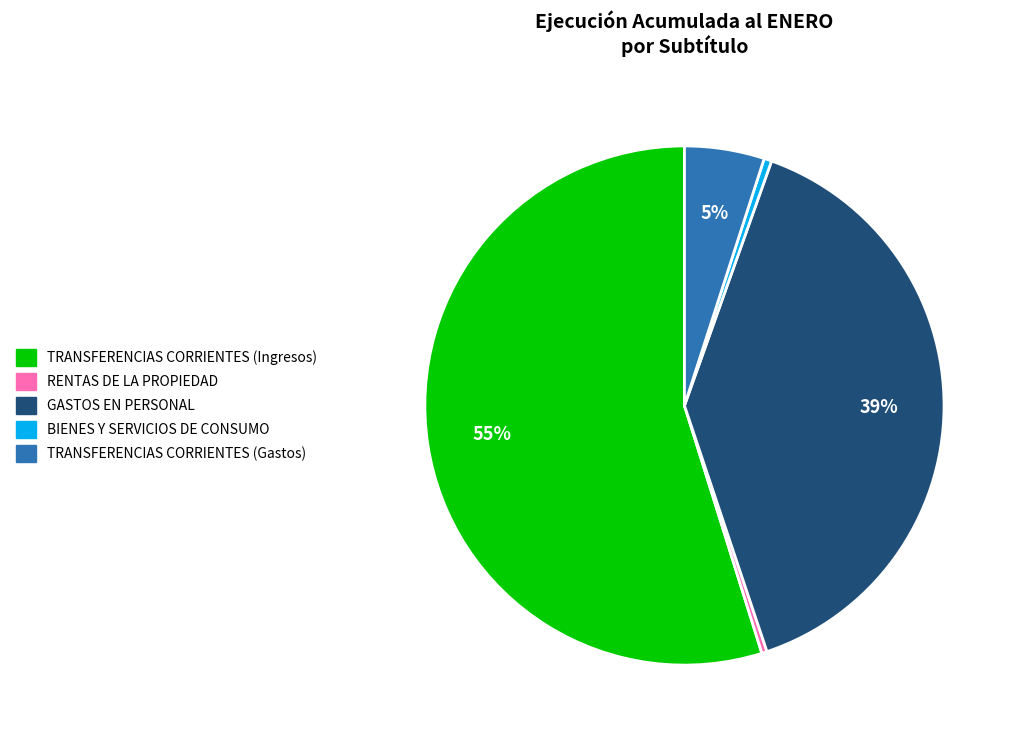

How many segments does this pie chart have?

5